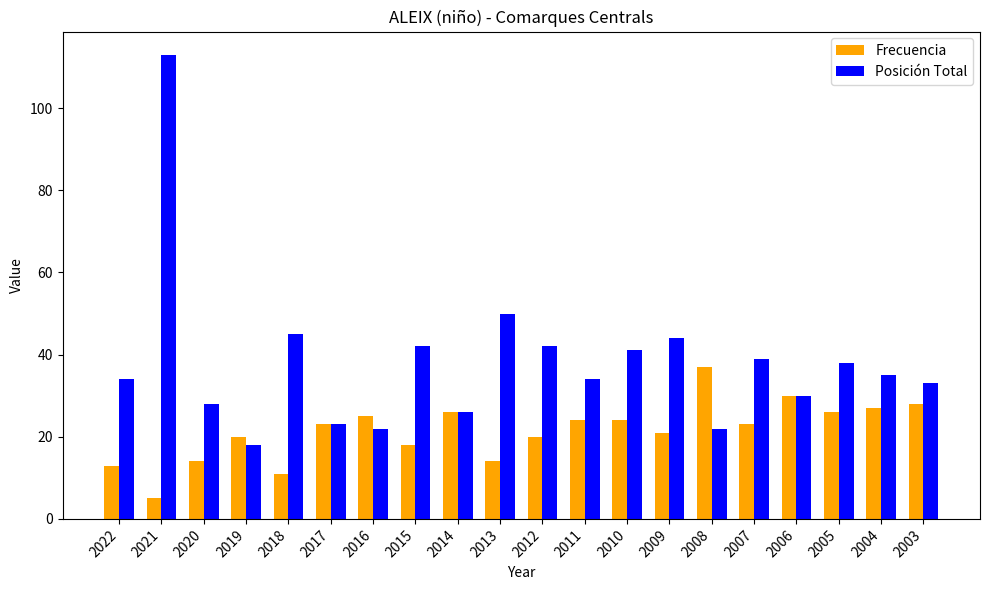

Rank the series at 2015 from highest to lowest value.

Posición Total, Frecuencia